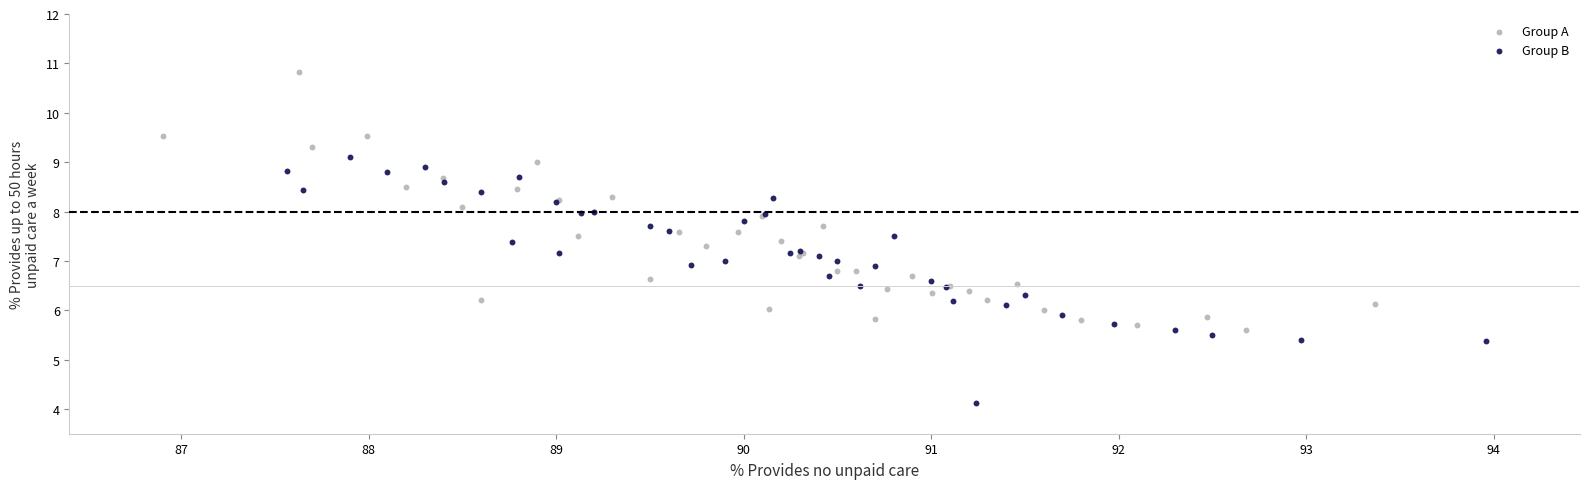

Which series contains the lowest Y value?

Group B